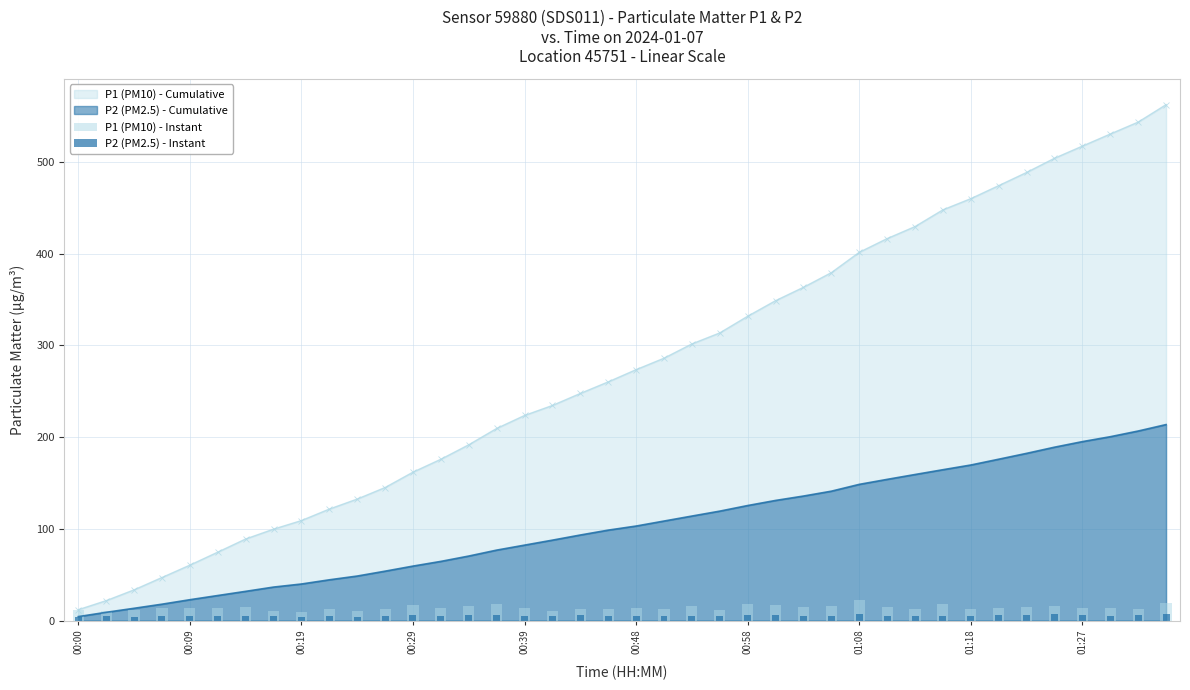

Is it true that P2 (PM2.5) - Cumulative equals 218.0 at 00:58?

False